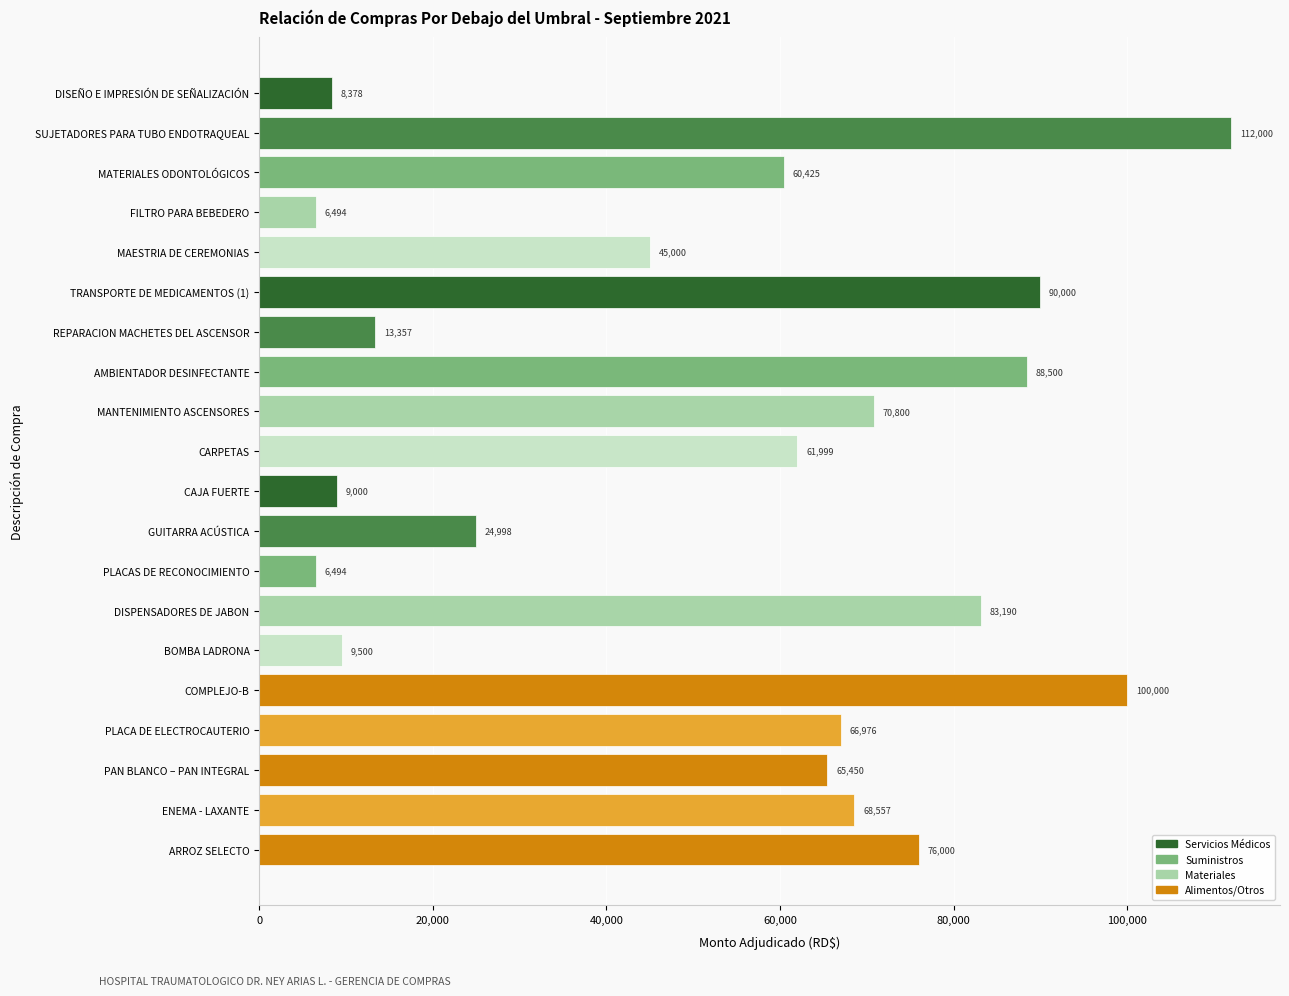

The chart shows a value of 60425.5 at MATERIALES ODONTOLÓGICOS. True or false?

True